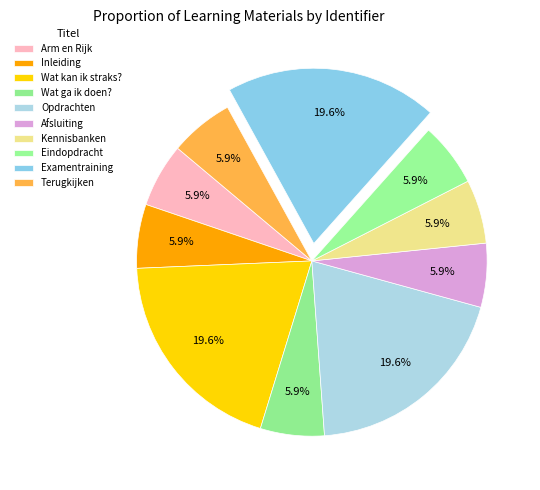

How many slices are in this pie chart?

10